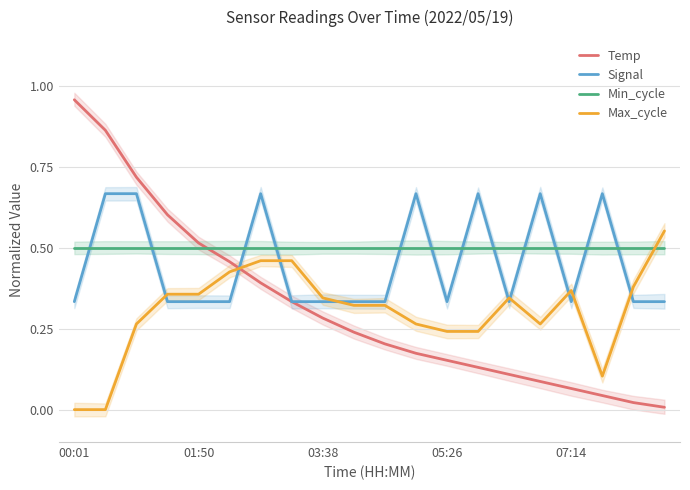

What position from the left is 8?

9